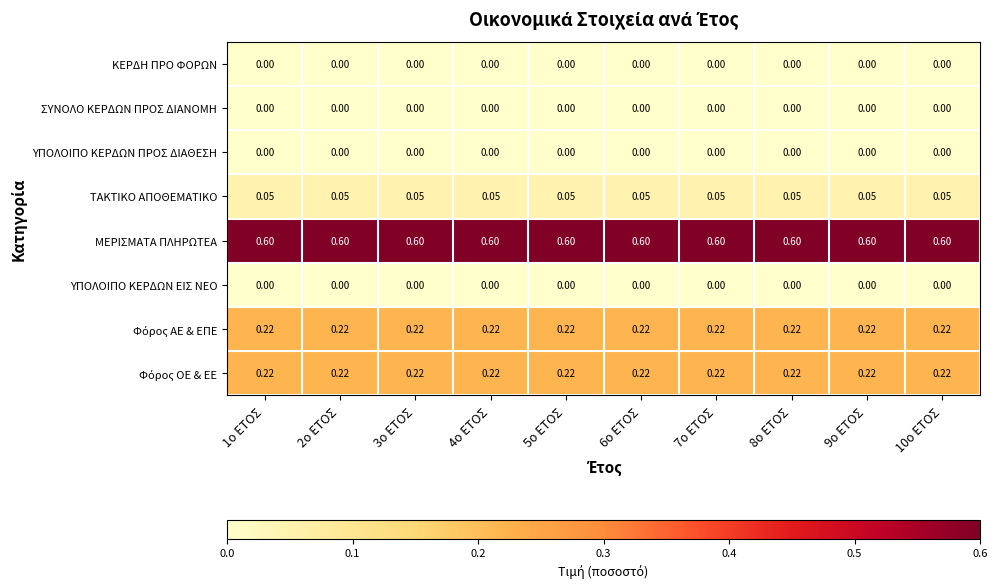

At which category is the sum across all series the highest?

1ο ΕΤΟΣ